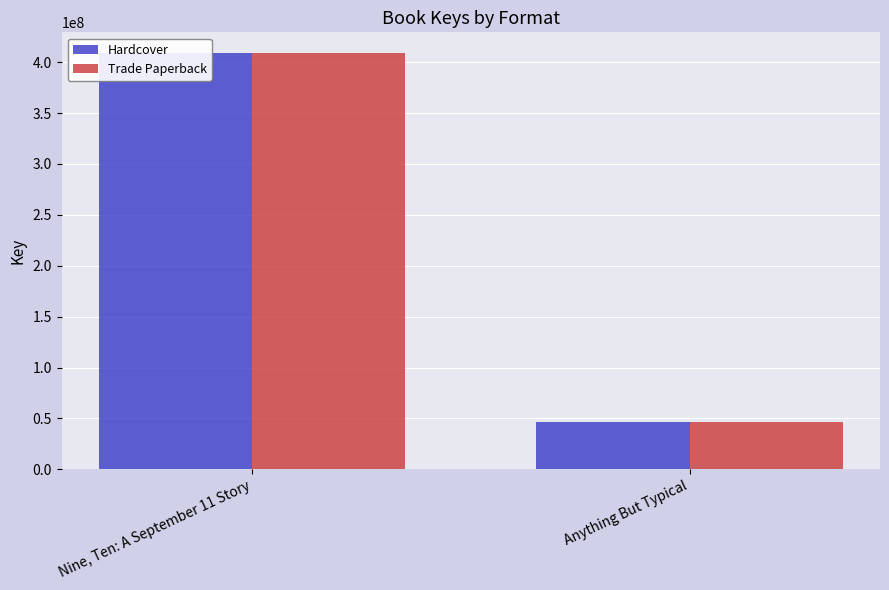

The Trade Paperback series shows 579462883 at Nine, Ten: A September 11 Story. True or false?

False